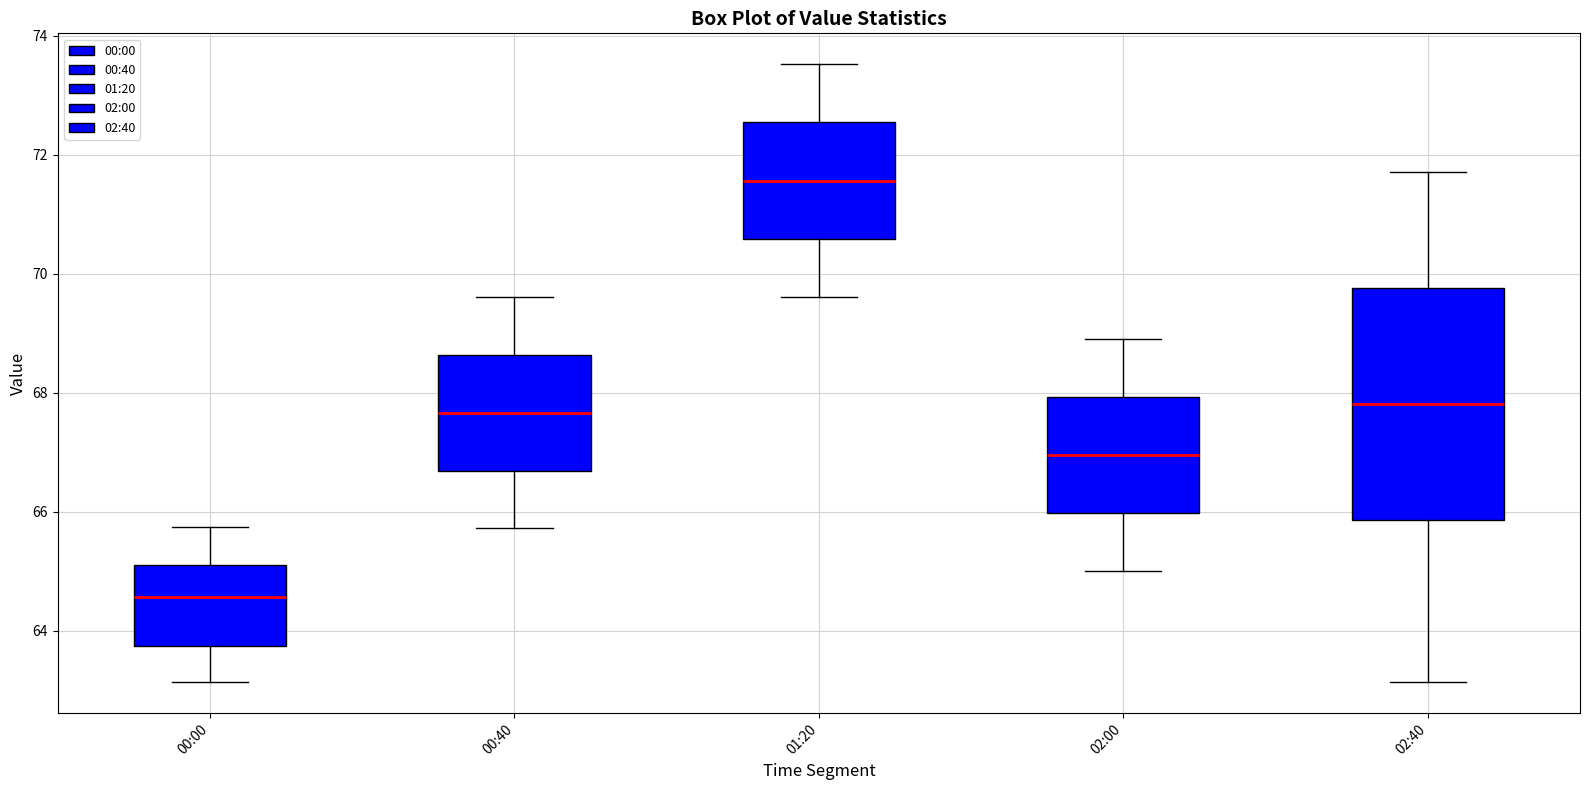

Reading left to right, transcribe this box plot: for each box, give where its median line is, the range the box spans, and where its two whiskers end, as read against the y-axis. The values are not printed on the chart, so give them approximately, as read against the axis.

00:00: median 64.6, box 63.8 to 65.2, whiskers 63.2 to 65.8
00:40: median 67.6, box 66.6 to 68.6, whiskers 65.8 to 69.6
01:20: median 71.6, box 70.6 to 72.6, whiskers 69.6 to 73.6
02:00: median 67.0, box 66.0 to 68.0, whiskers 65.0 to 69.0
02:40: median 67.8, box 65.8 to 69.8, whiskers 63.2 to 71.8